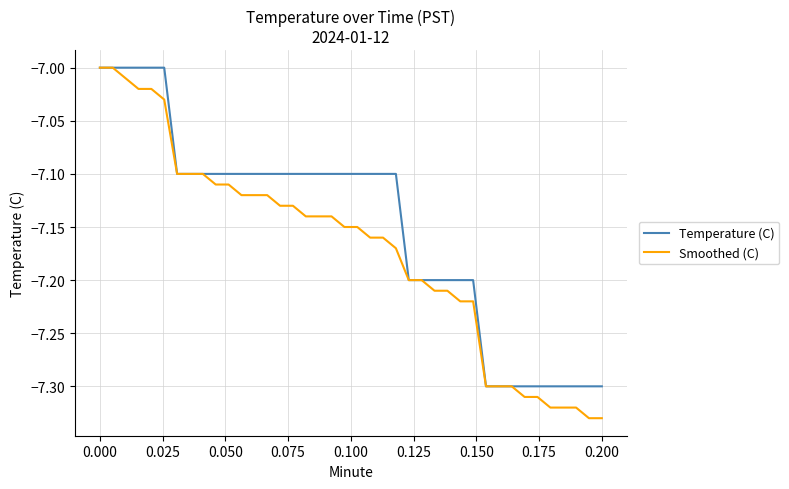

List the series in order of their overall mean, highest first.

Temperature (C), Smoothed (C)